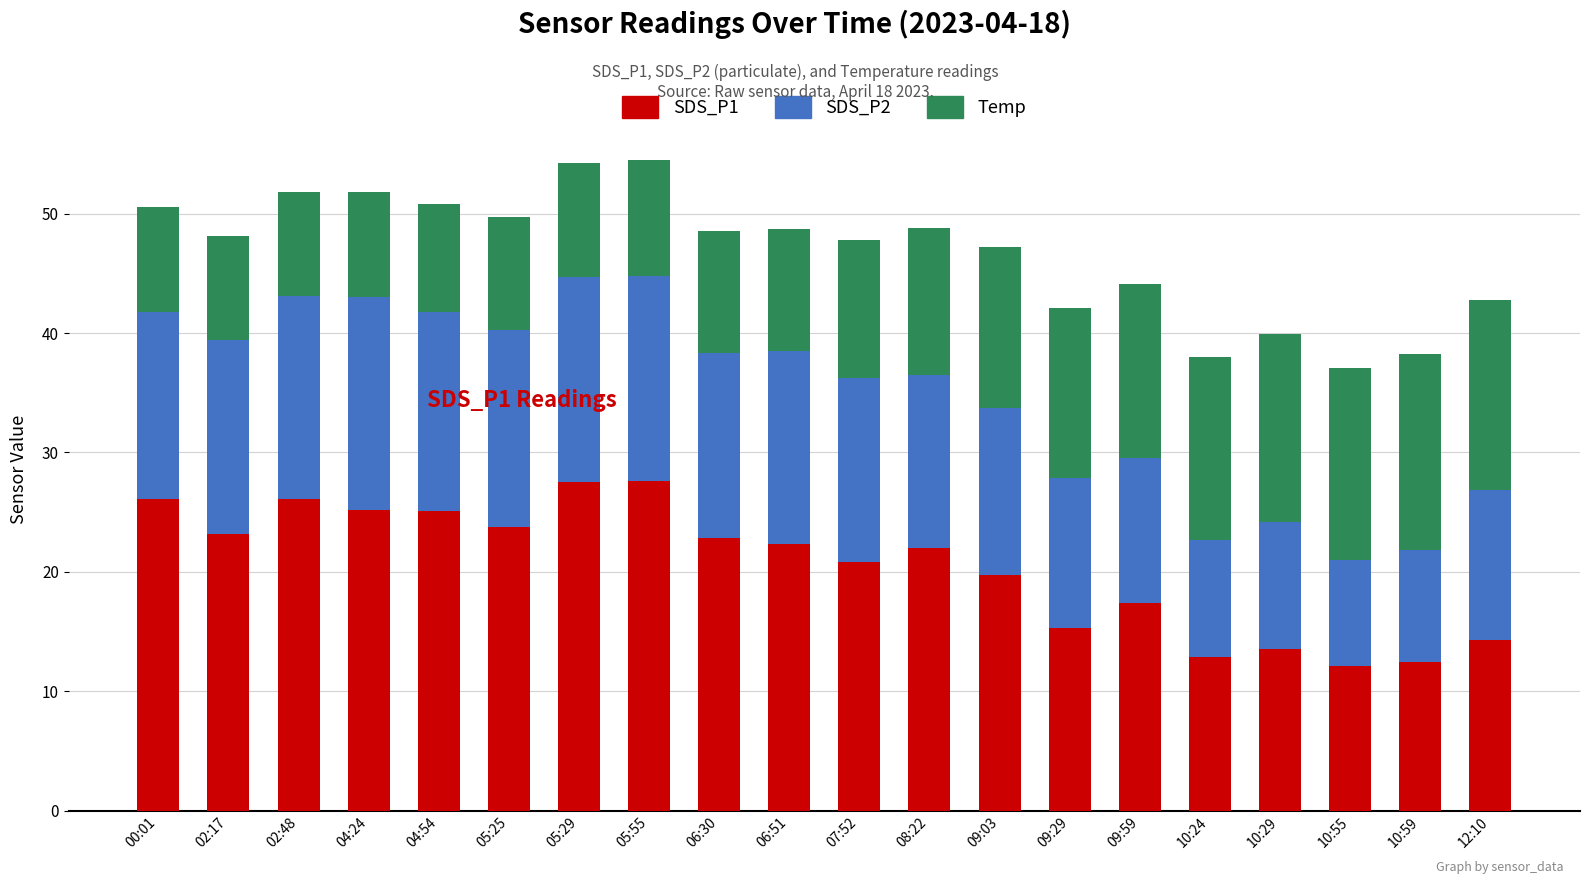

What is the lowest value of the SDS_P1 series?

12.1